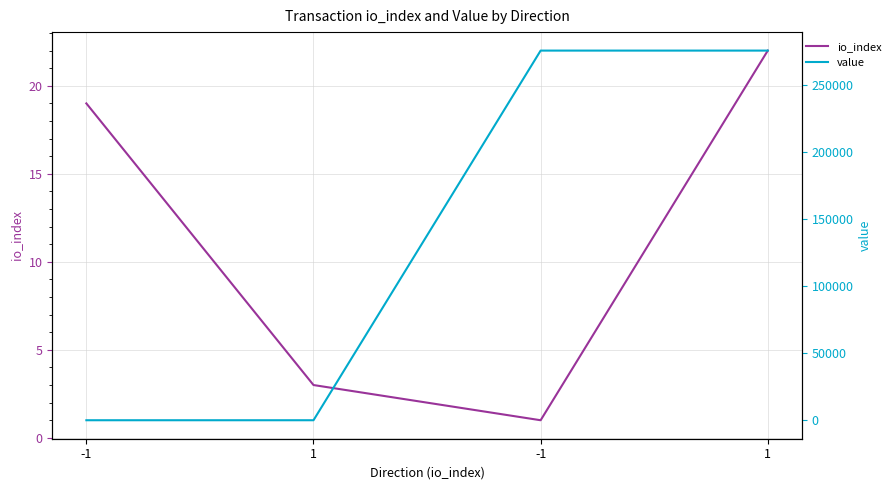

What is the difference between the second highest and minimum values in the value series?

275744.3